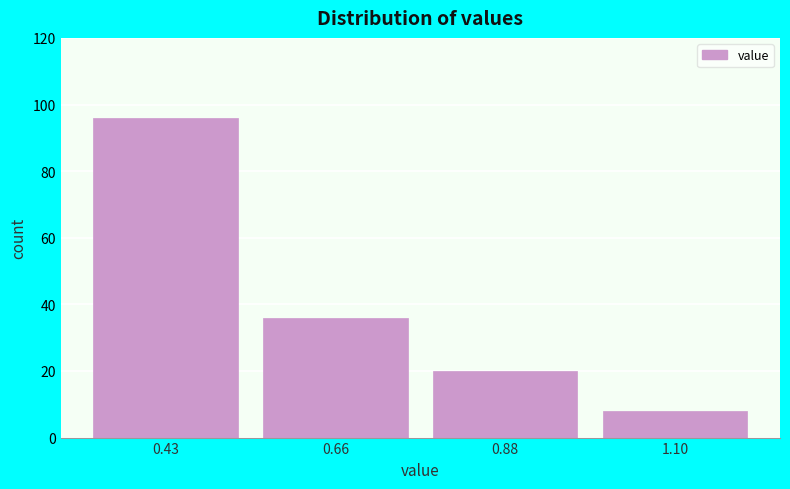

Reading left to right, list all the values displayed in this chart.

96	36	20	8